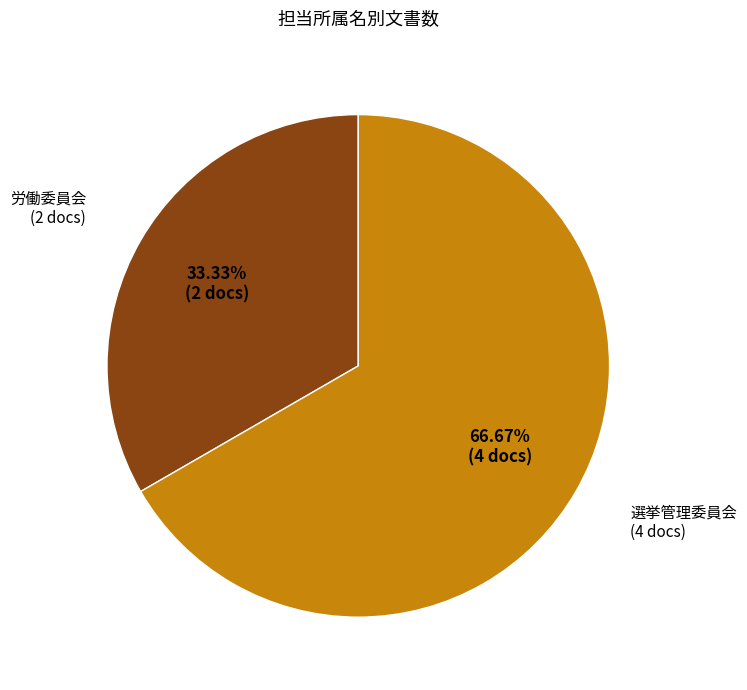

Count the number of slices in the pie.

2